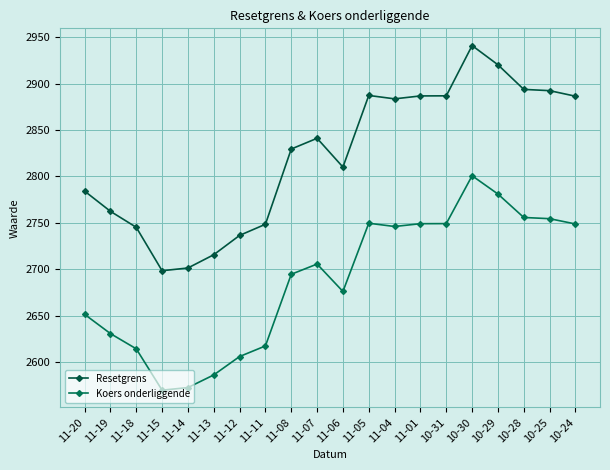

Where is the first local maximum for Resetgrens?

11-07